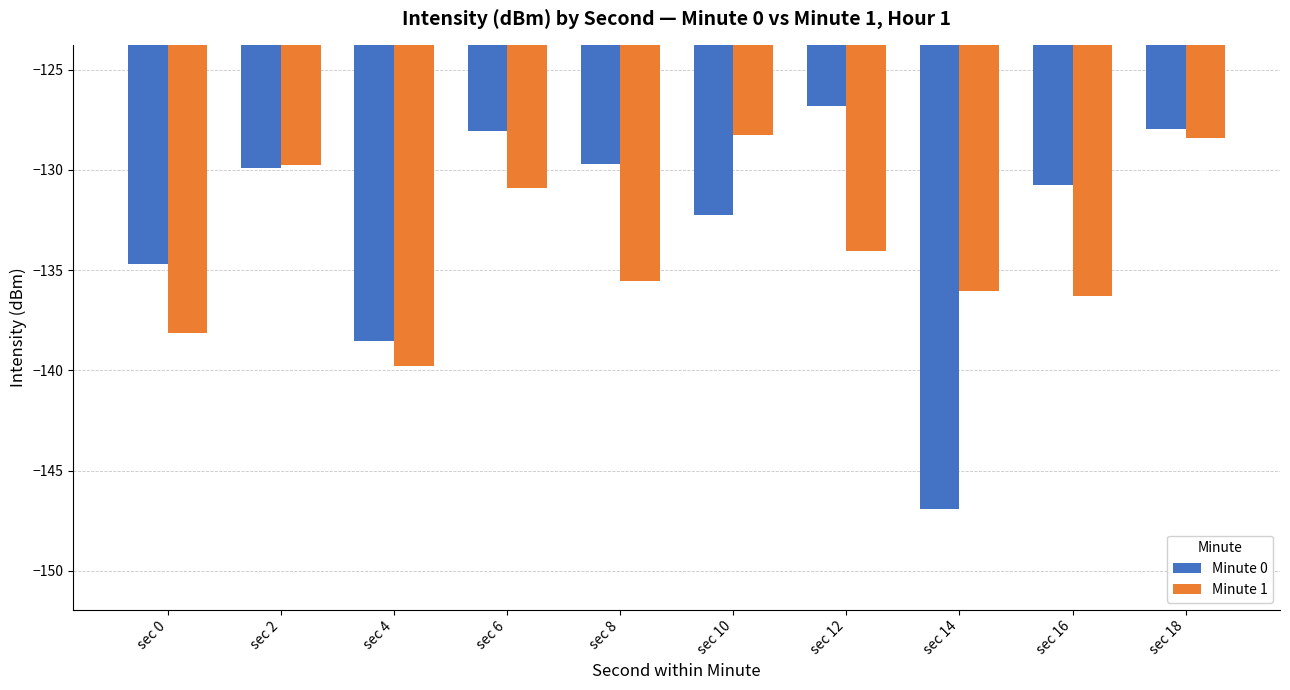

Reading left to right, extract all data points from this chart.

Minute 0: sec 0=-134.7	sec 2=-129.9	sec 4=-138.6	sec 6=-128.1	sec 8=-129.7	sec 10=-132.3	sec 12=-126.8	sec 14=-146.9	sec 16=-130.7	sec 18=-127.9
Minute 1: sec 0=-138.1	sec 2=-129.7	sec 4=-139.8	sec 6=-130.9	sec 8=-135.5	sec 10=-128.3	sec 12=-134.1	sec 14=-136.1	sec 16=-136.3	sec 18=-128.4